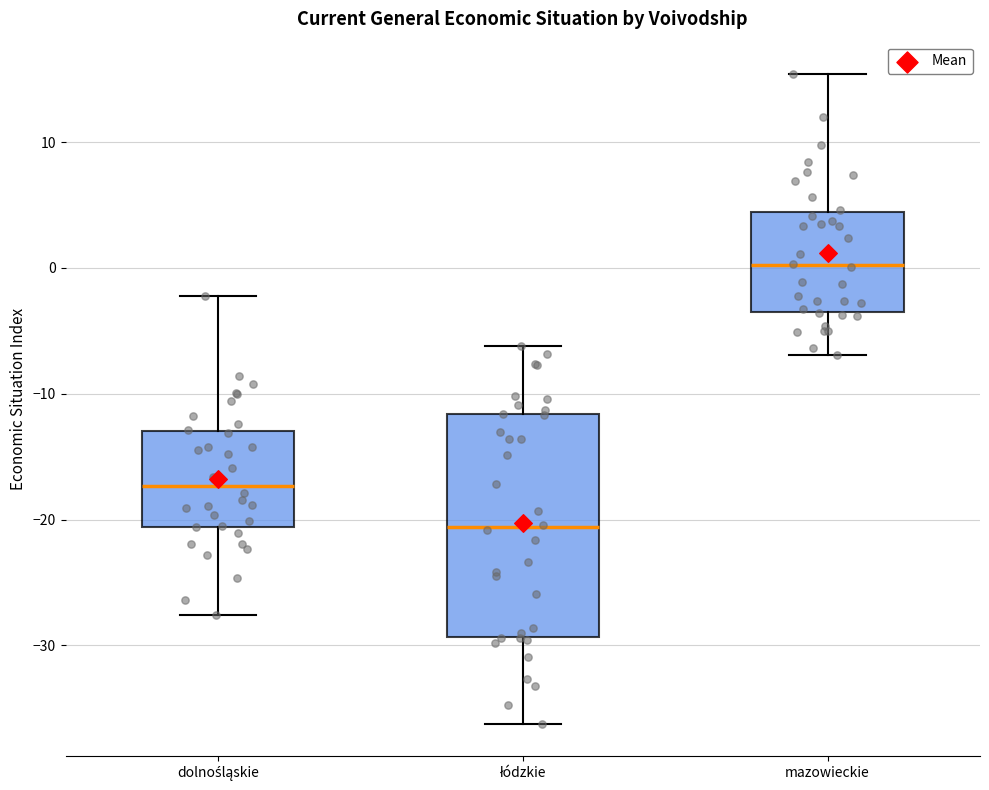

Reading left to right, transcribe this box plot: for each box, give where its median line is, the range the box spans, and where its two whiskers end, as read against the y-axis. The values are not printed on the chart, so give them approximately, as read against the axis.

dolnośląskie: median -17, box -21 to -13, whiskers -28 to -2
łódzkie: median -21, box -29 to -12, whiskers -36 to -6
mazowieckie: median 0, box -4 to 4, whiskers -7 to 15